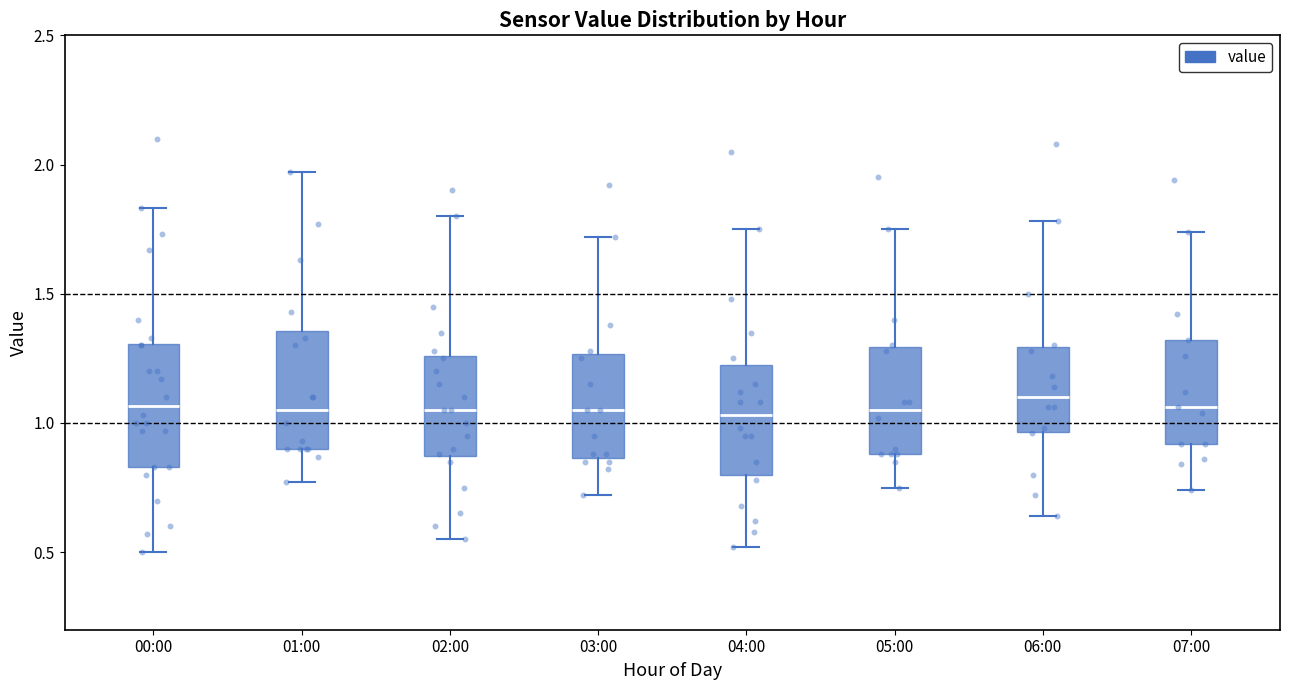

Reading left to right, read every box against the y-axis: the position of its median line, the range the box covers, and the ends of its whiskers. The values are not printed on the chart, so give them approximately, as read against the axis.

00:00: median 1.05, box 0.85 to 1.30, whiskers 0.50 to 1.85
01:00: median 1.05, box 0.90 to 1.35, whiskers 0.75 to 1.95
02:00: median 1.05, box 0.85 to 1.25, whiskers 0.55 to 1.80
03:00: median 1.05, box 0.85 to 1.25, whiskers 0.70 to 1.70
04:00: median 1.05, box 0.80 to 1.25, whiskers 0.50 to 1.75
05:00: median 1.05, box 0.90 to 1.30, whiskers 0.75 to 1.75
06:00: median 1.10, box 0.95 to 1.30, whiskers 0.65 to 1.80
07:00: median 1.05, box 0.90 to 1.30, whiskers 0.75 to 1.75